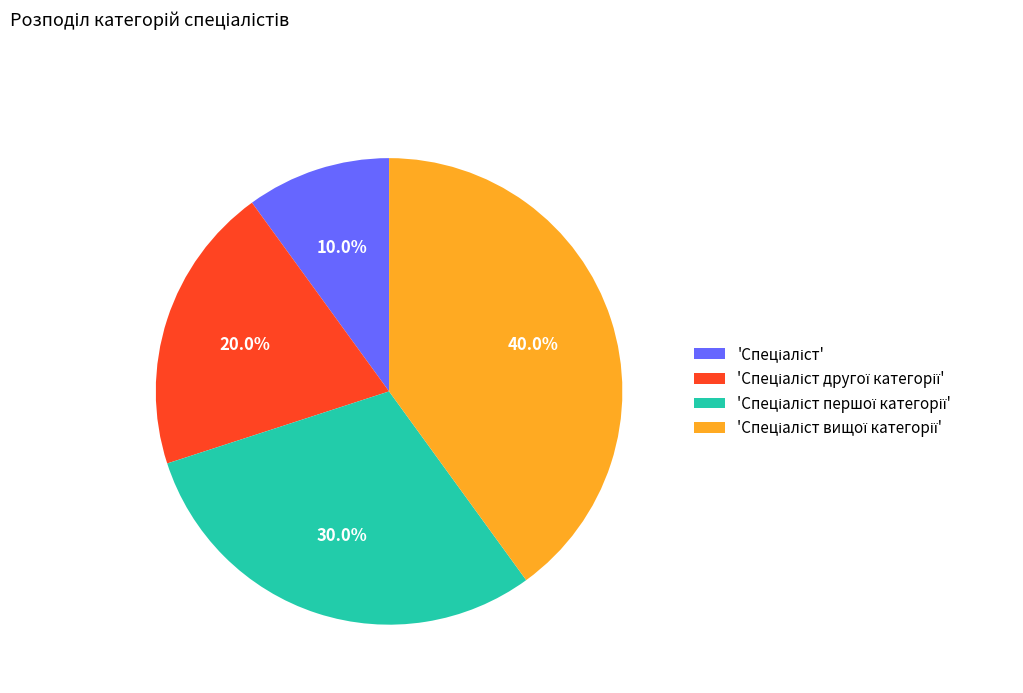

Is there any slice that represents more than half of the pie?

No